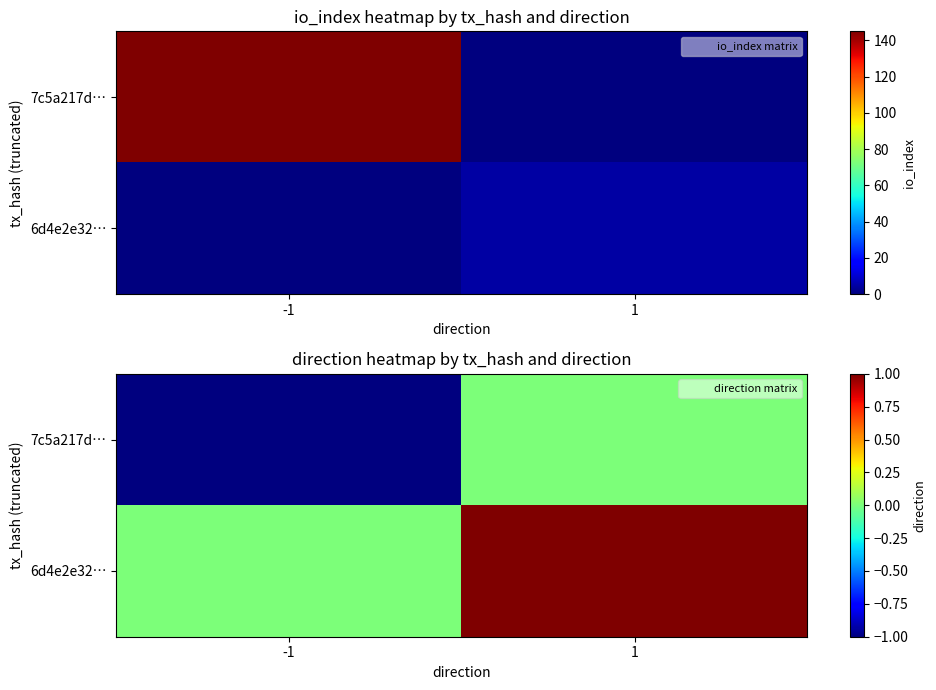

List the series in order of their peak value, highest first.

6d4e2e32…, 7c5a217d…